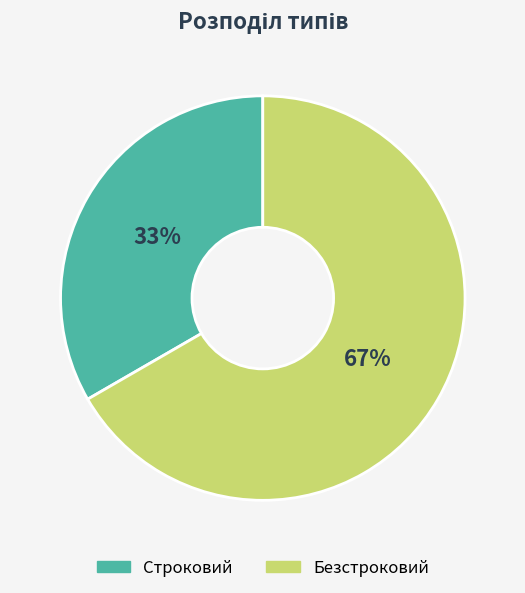

Which category has the biggest portion of the pie?

Безстроковий